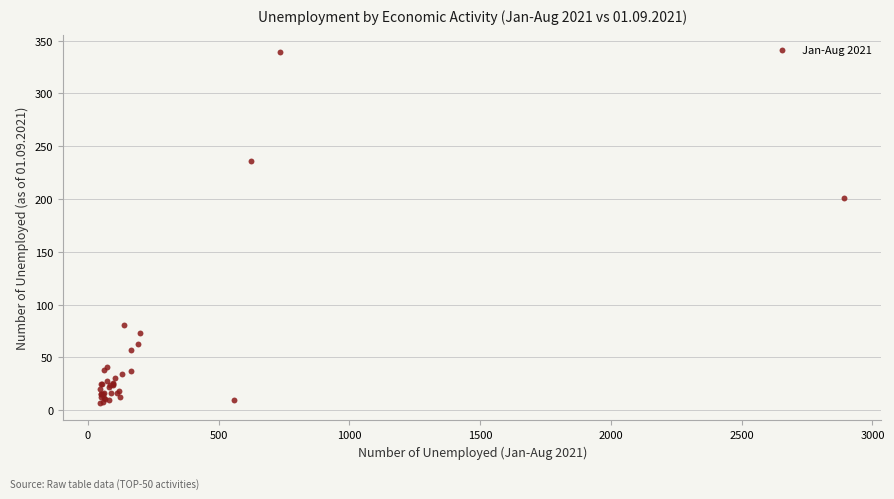

What Y value in the scatter plot is closest to 173?

201